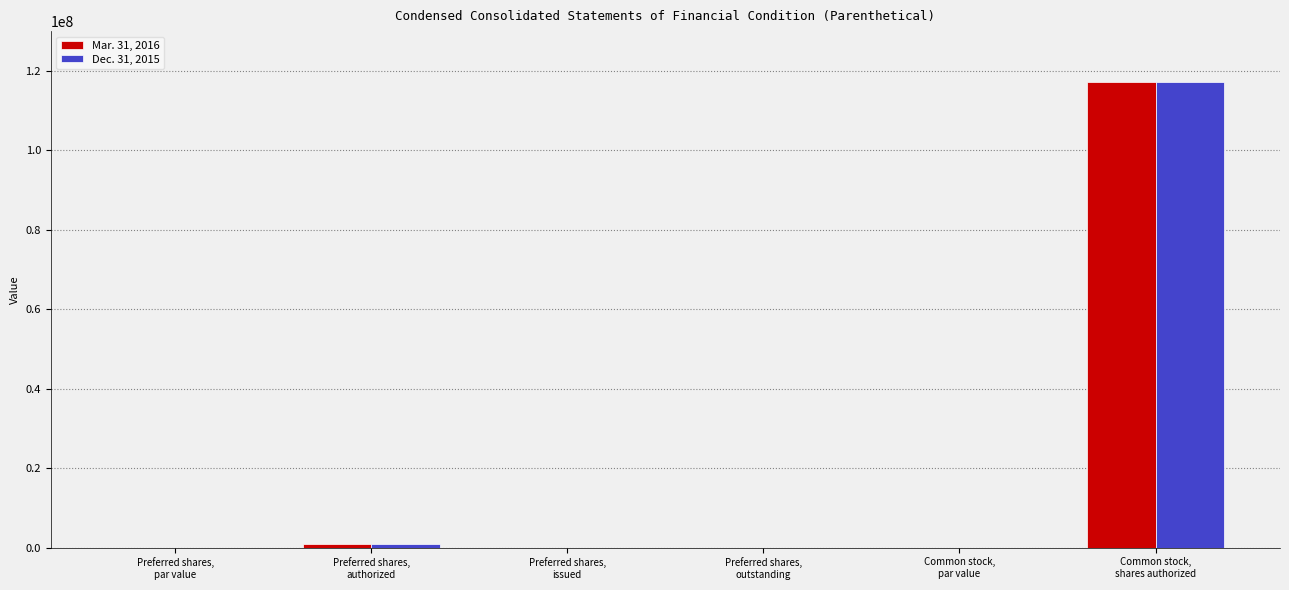

What is the sum of the Dec. 31, 2015 values at Preferred shares,
outstanding and Preferred shares,
authorized?

1000000.0